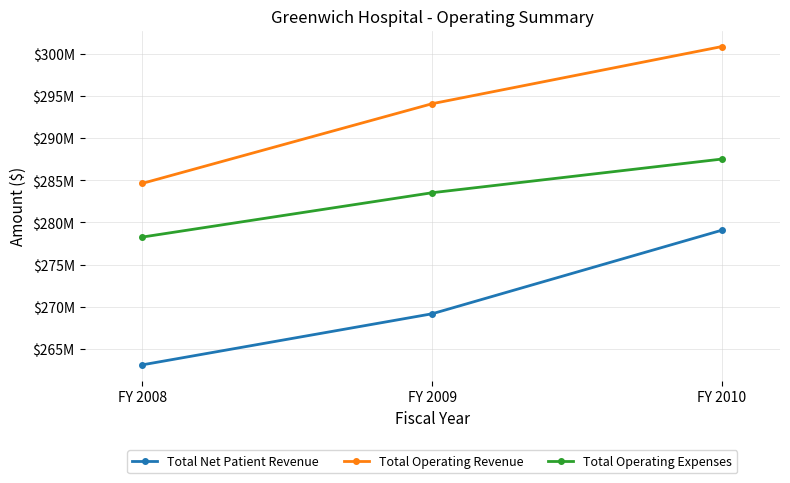

What is the value of the Total Net Patient Revenue point at the 3rd from the left?

279086000